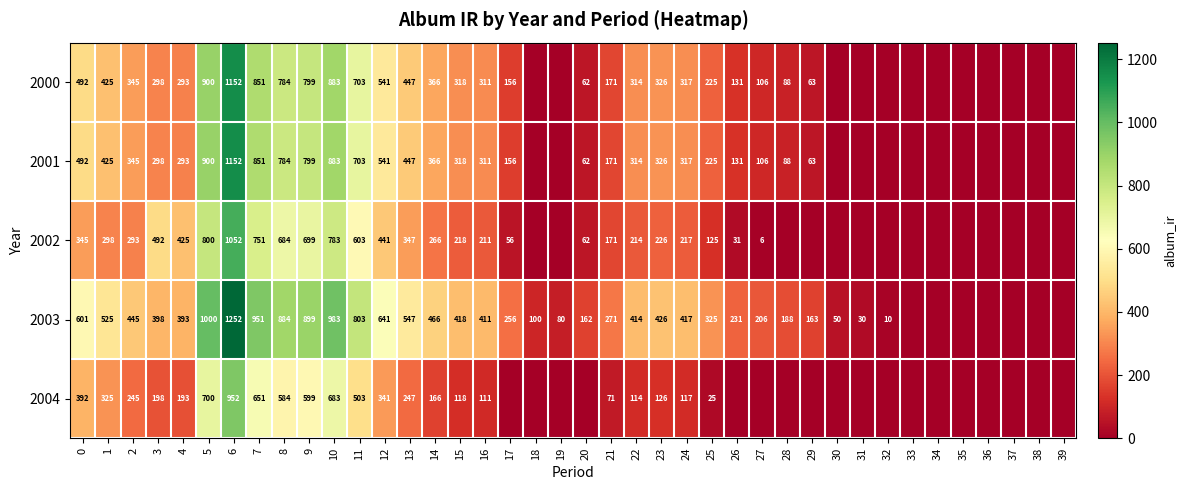

Which label corresponds to the largest value in the chart?

6